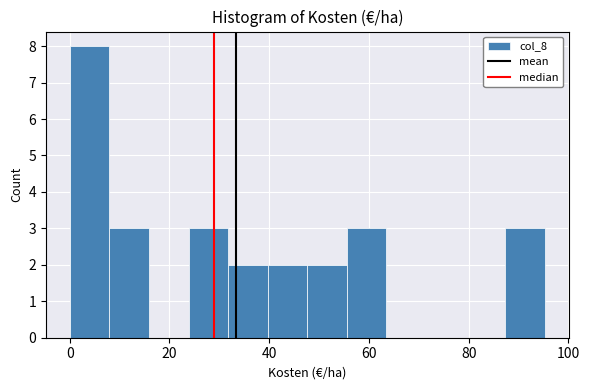

Around what value on the x-axis is the tallest bar? Give the approximate position of its centre, as read against the axis.

4